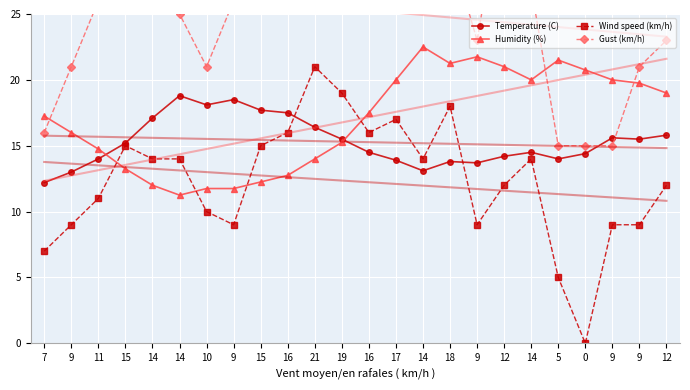

Reading left to right, extract all data points from this chart.

Temperature (C): 12.2	13.0	14.0	15.2	17.1	18.8	18.1	18.5	17.7	17.5	16.4	15.5	14.5	13.9	13.1	13.8	13.7	14.2	14.5	14.0	14.4	15.6	15.5	15.8
Humidity (%): 17.2	16.0	14.8	13.2	12.0	11.2	11.8	11.8	12.2	12.8	14.0	15.2	17.5	20.0	22.5	21.2	21.8	21.0	20.0	21.5	20.8	20.0	19.8	19.0
Wind speed (km/h): 7.0	9.0	11.0	15.0	14.0	14.0	10.0	9.0	15.0	16.0	21.0	19.0	16.0	17.0	14.0	18.0	9.0	12.0	14.0	5.0	0.0	9.0	9.0	12.0
Gust (km/h): 16.0	21.0	26.0	31.0	28.0	25.0	21.0	26.0	31.0	32.0	32.0	35.0	28.0	26.0	27.0	30.0	23.0	35.0	27.0	15.0	15.0	15.0	21.0	23.0